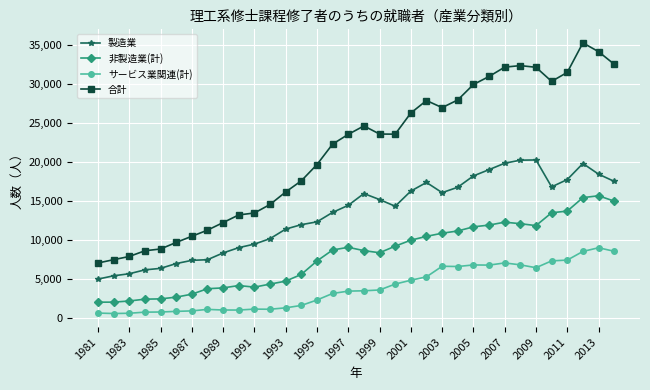

At how many categories does at least one series exceed 29596?

10